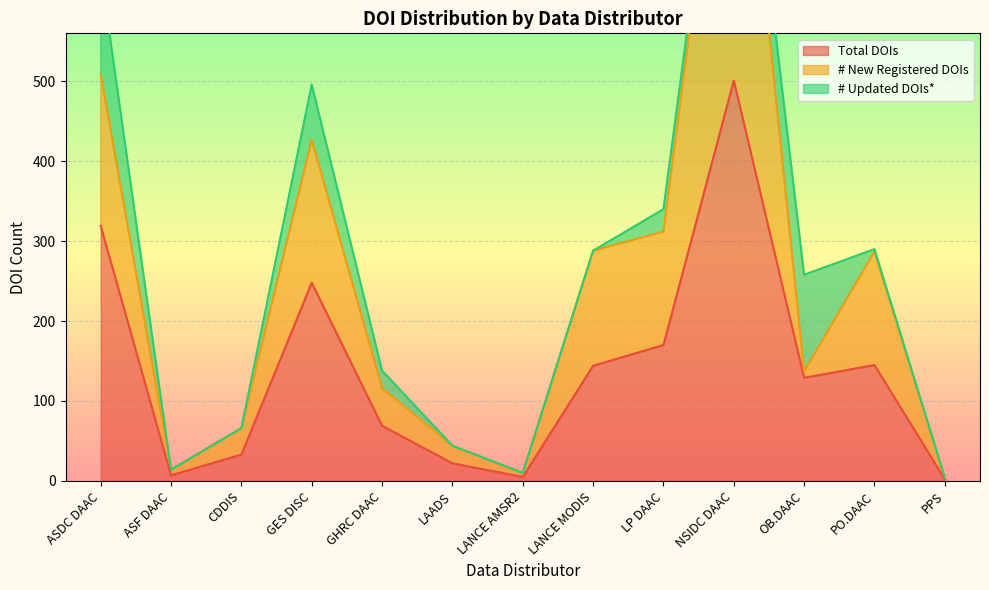

True or false: Total DOIs has a value of 70 at LP DAAC.

False